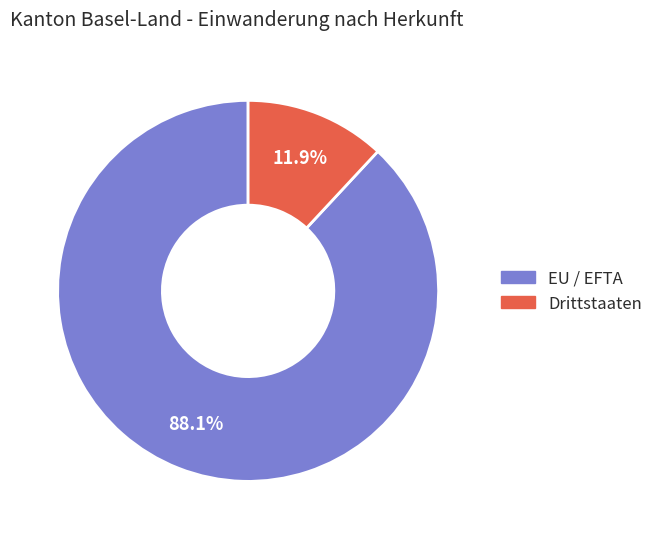

Count the number of slices in the pie.

2